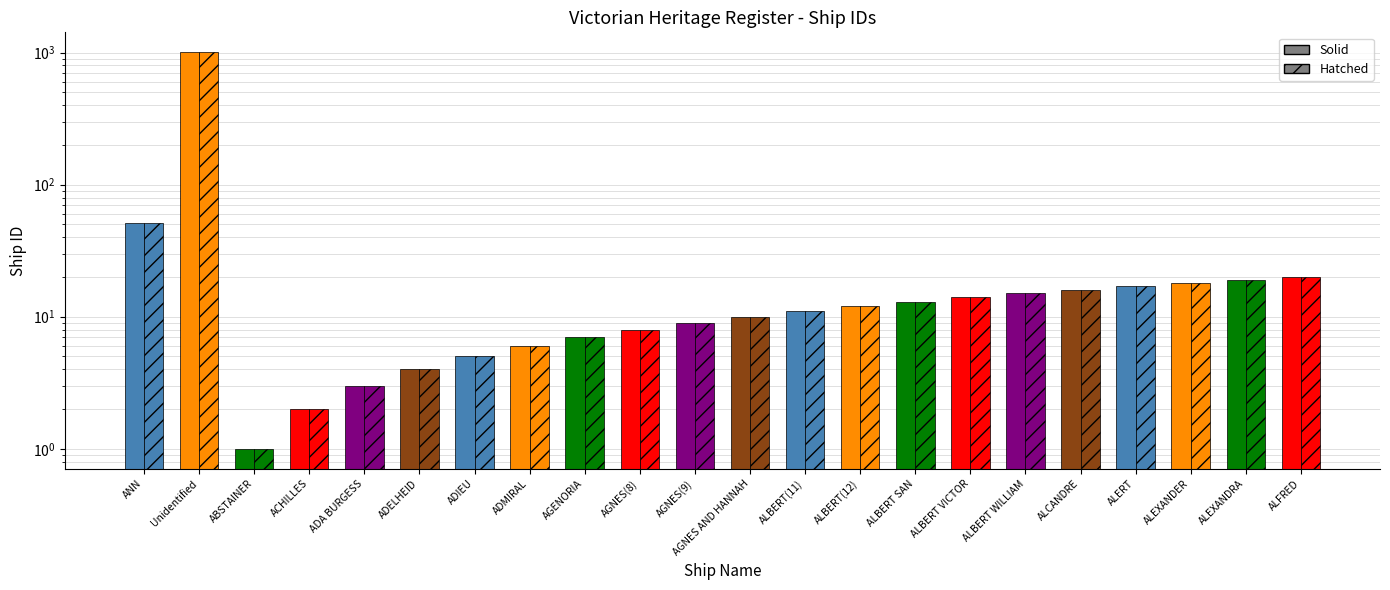

What is the difference between the Solid values at ADA BURGESS and ALBERT VICTOR?

11